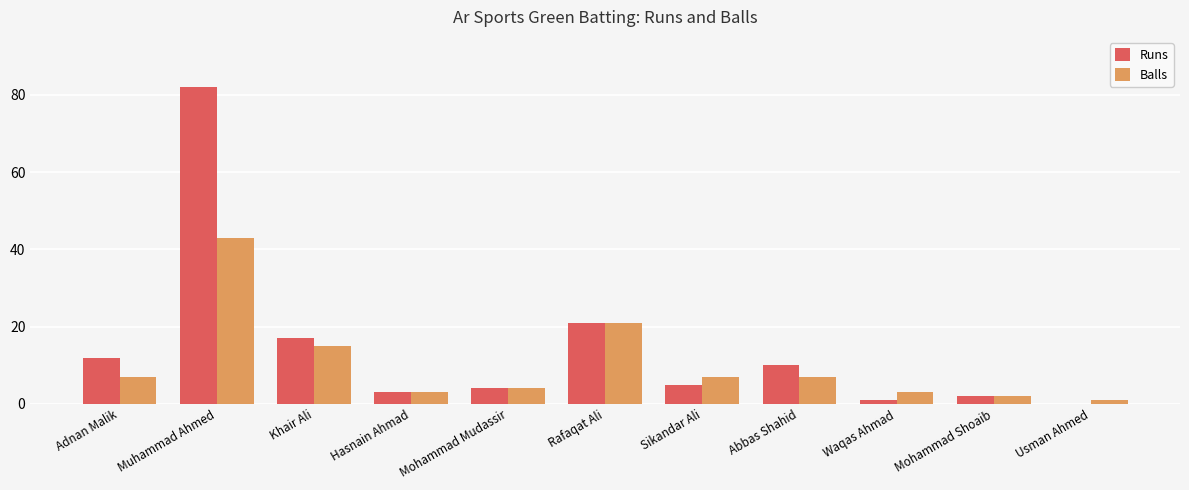

What is the sum of all Balls values?

113